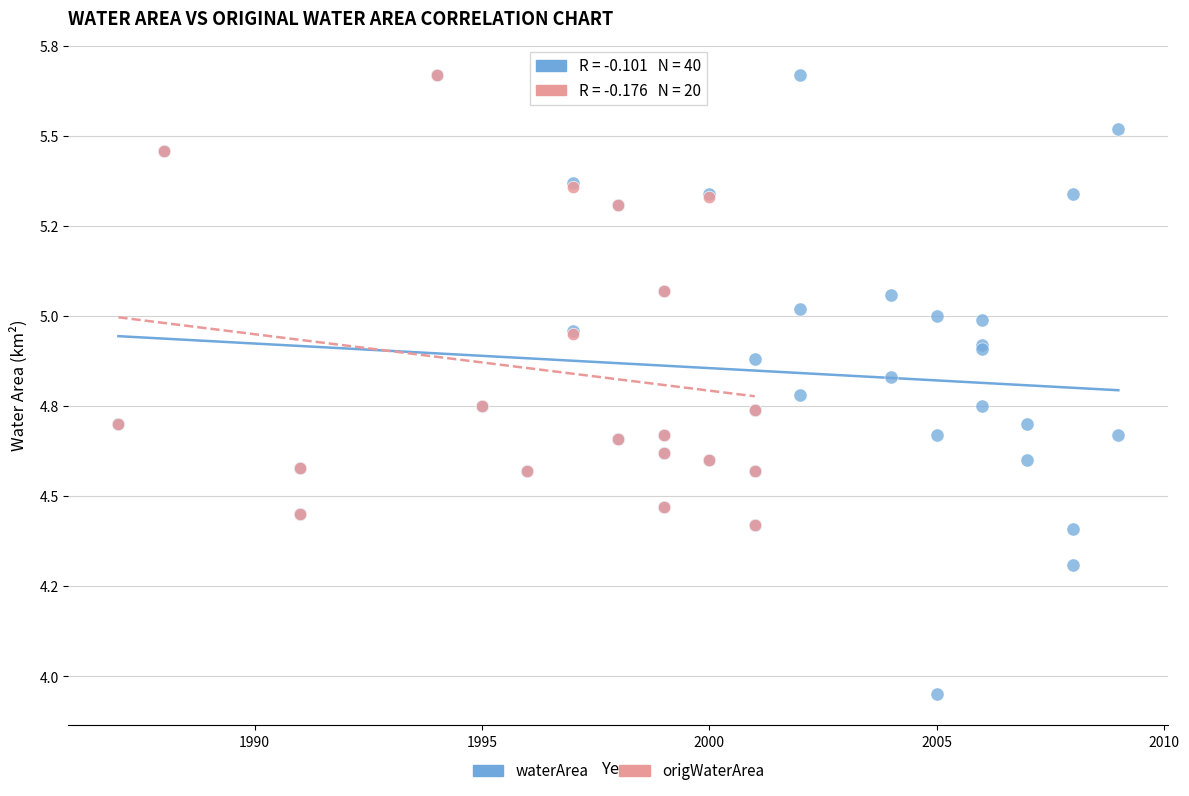

What are all the series names shown in the legend?

waterArea, origWaterArea